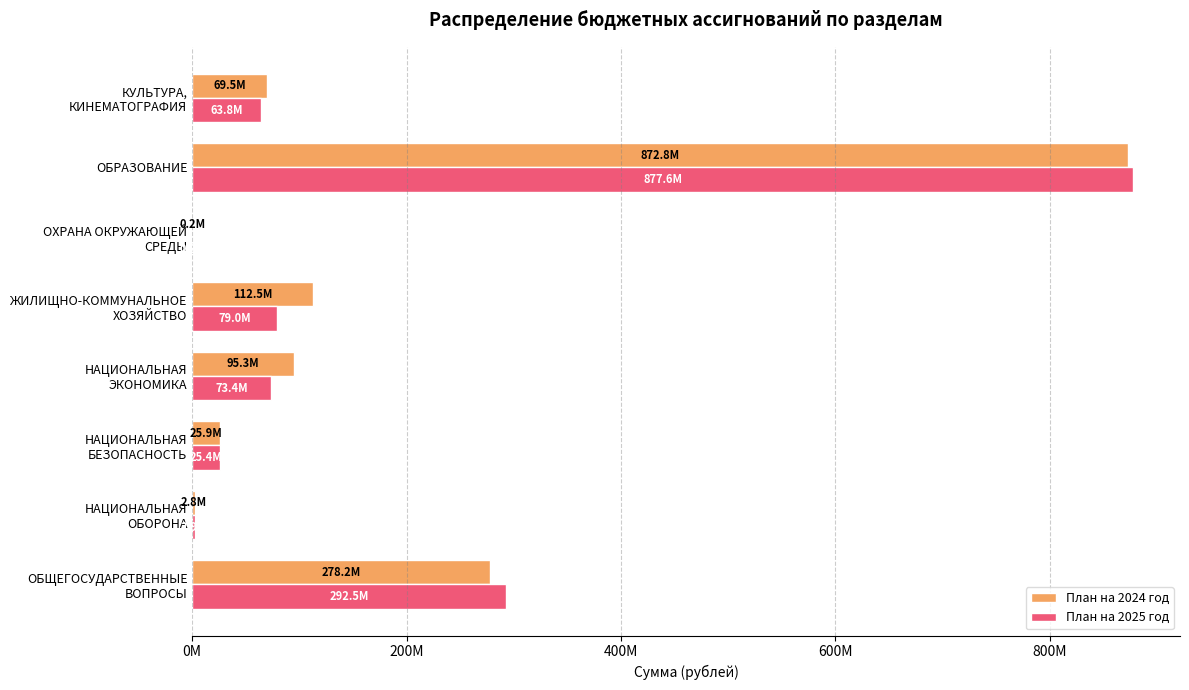

What is the maximum value shown in the chart?

877589753.8